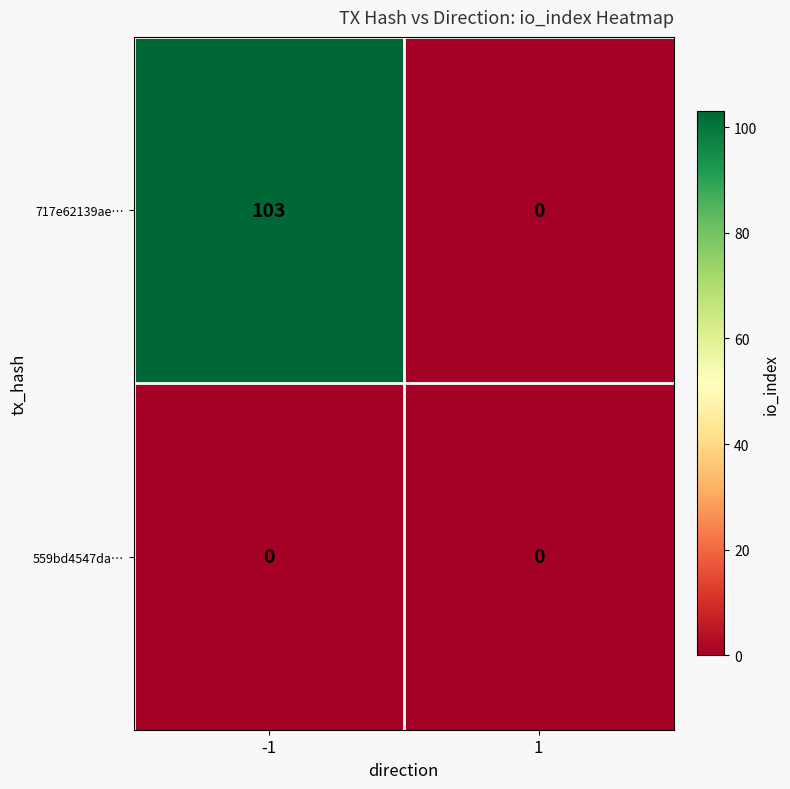

What is the greatest value displayed?

103